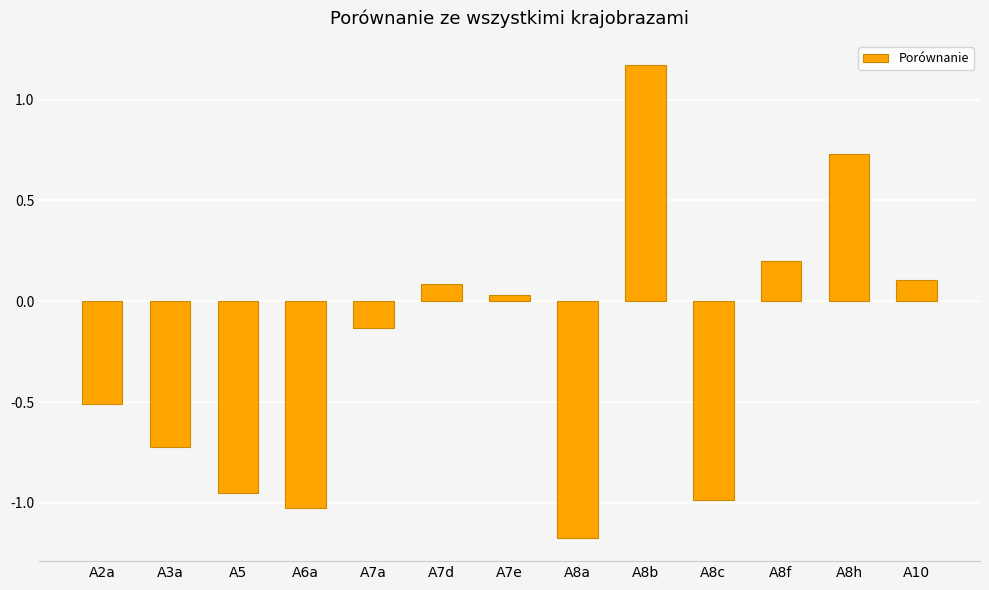

What position from the right is A8b?

5